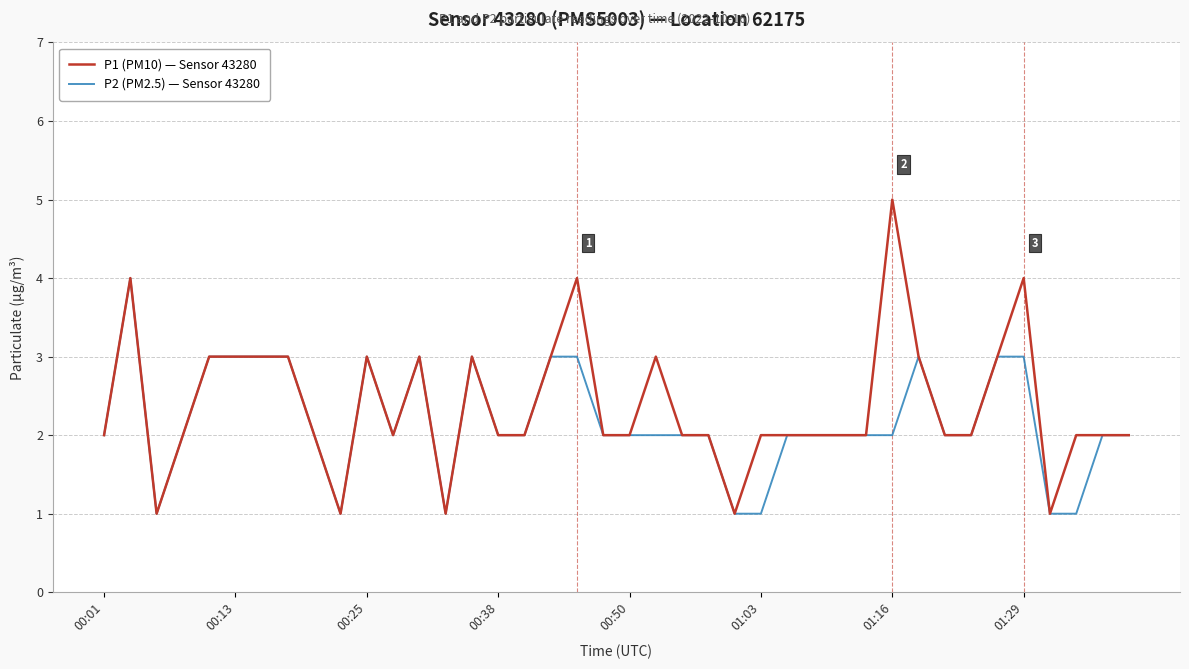

Rank the series by their maximum value, from highest to lowest.

P1 (PM10) — Sensor 43280, P2 (PM2.5) — Sensor 43280